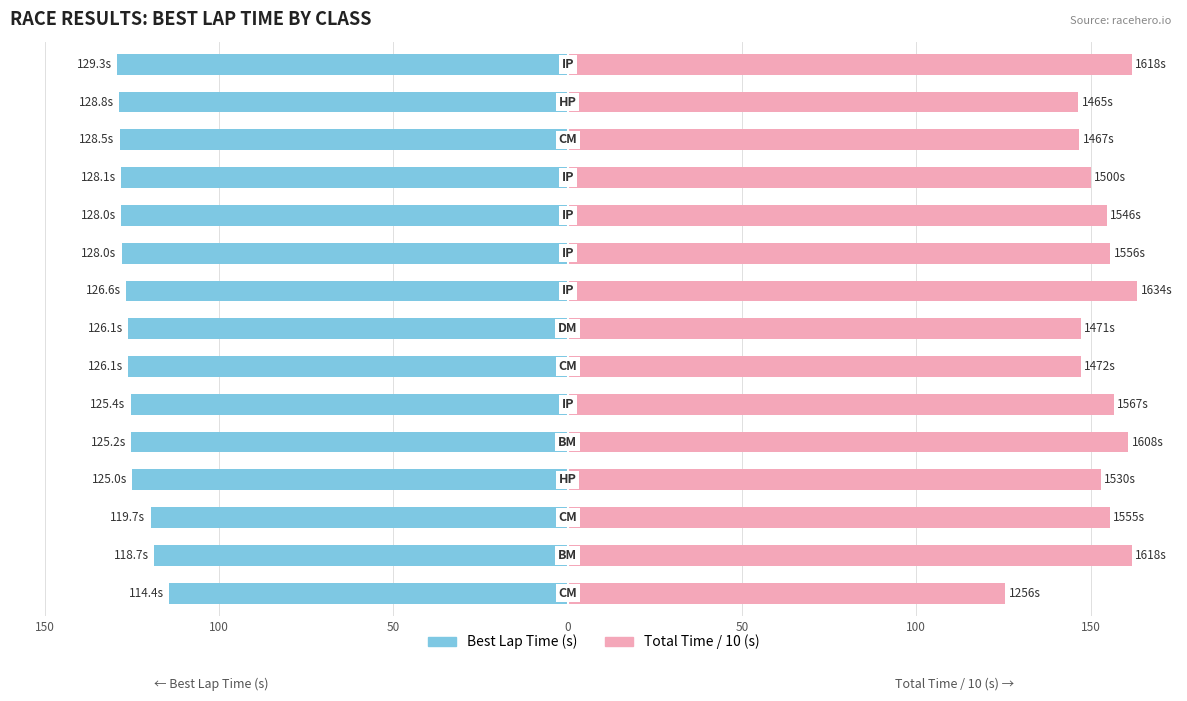

True or false: Best Lap (s) has a value of -118.7 at 100.

True